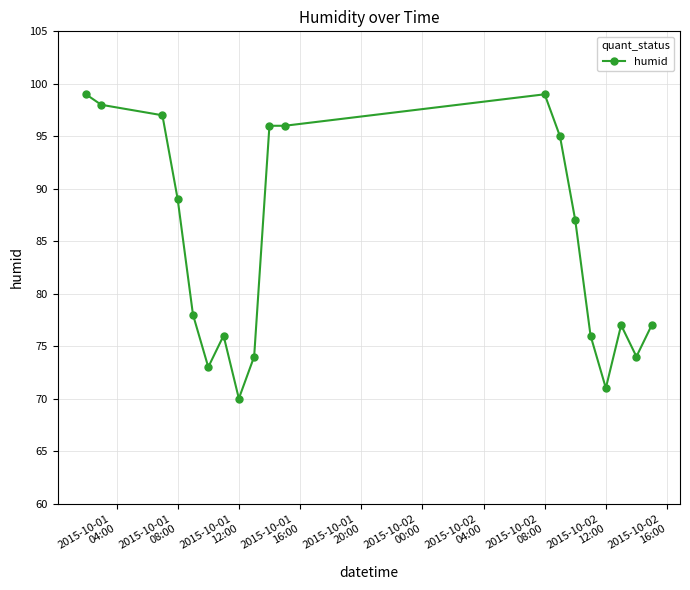

What is the maximum value shown in the chart?

99